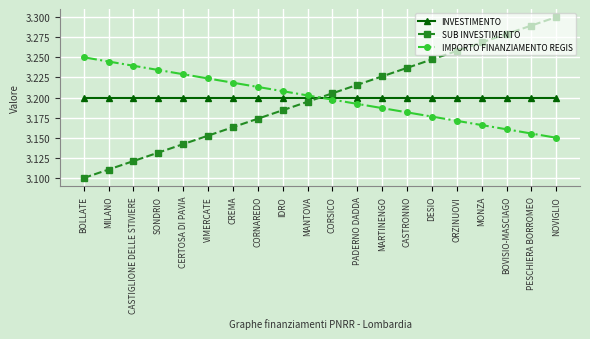

How many intersections are there between INVESTIMENTO and IMPORTO FINANZIAMENTO REGIS?

1